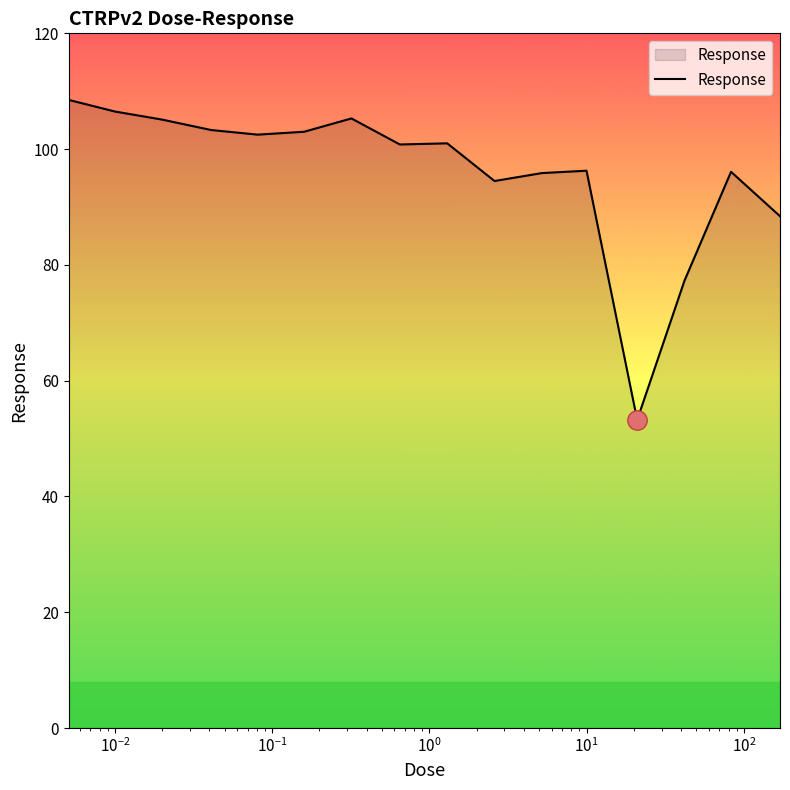

What is the maximum value shown in the chart?

108.5